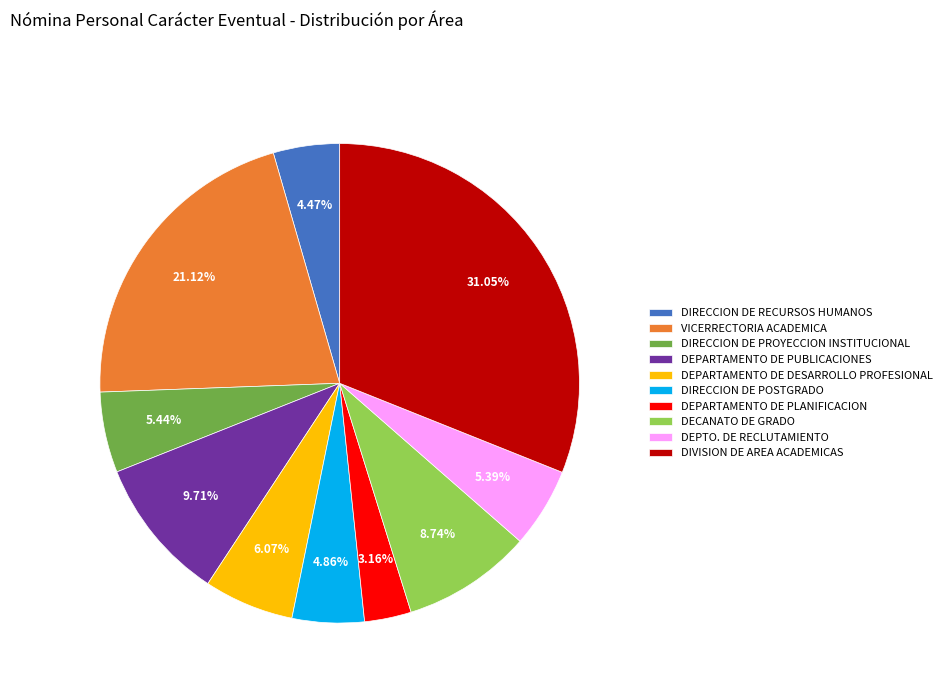

Do DIRECCION DE RECURSOS HUMANOS and DECANATO DE GRADO together represent more than half of the pie?

No